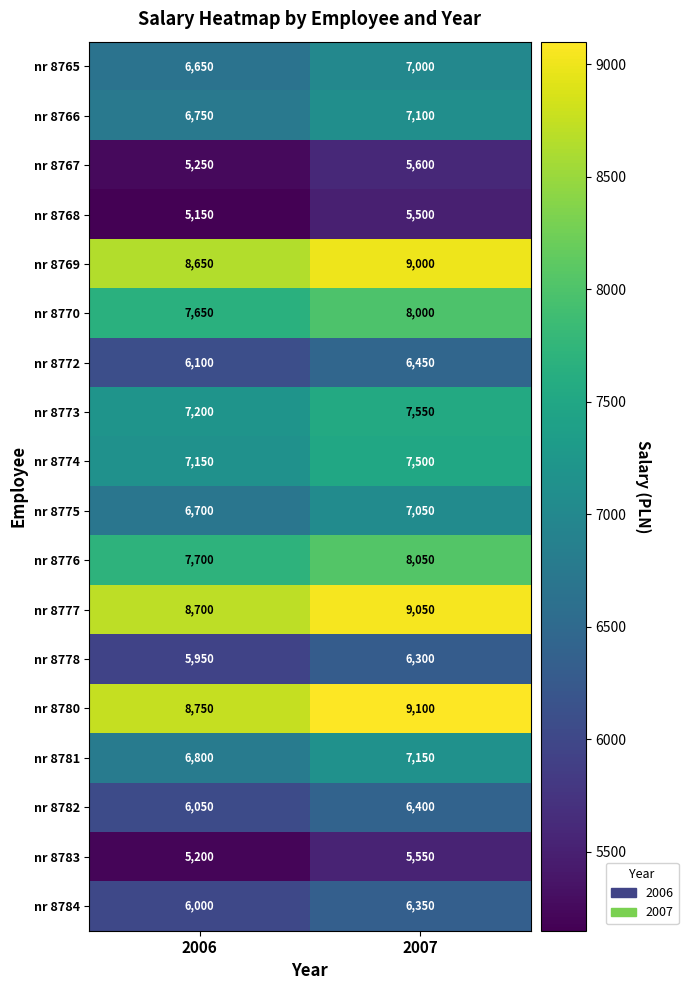

At which category does the chart reach its minimum across all series?

2006